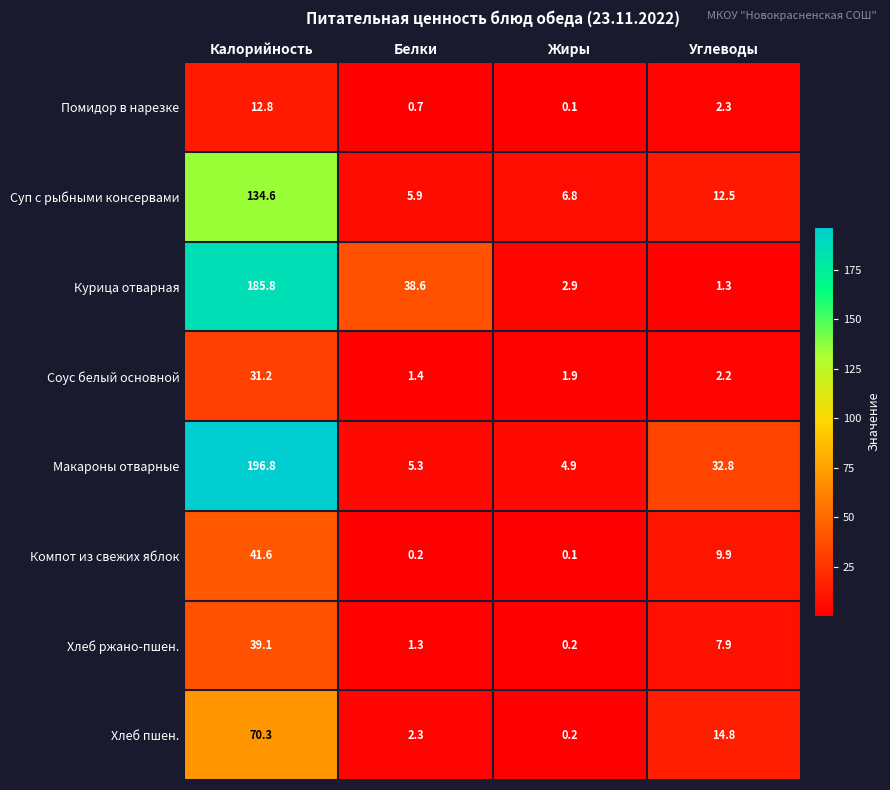

Where is Помидор в нарезке nearest to the value 6?

Углеводы